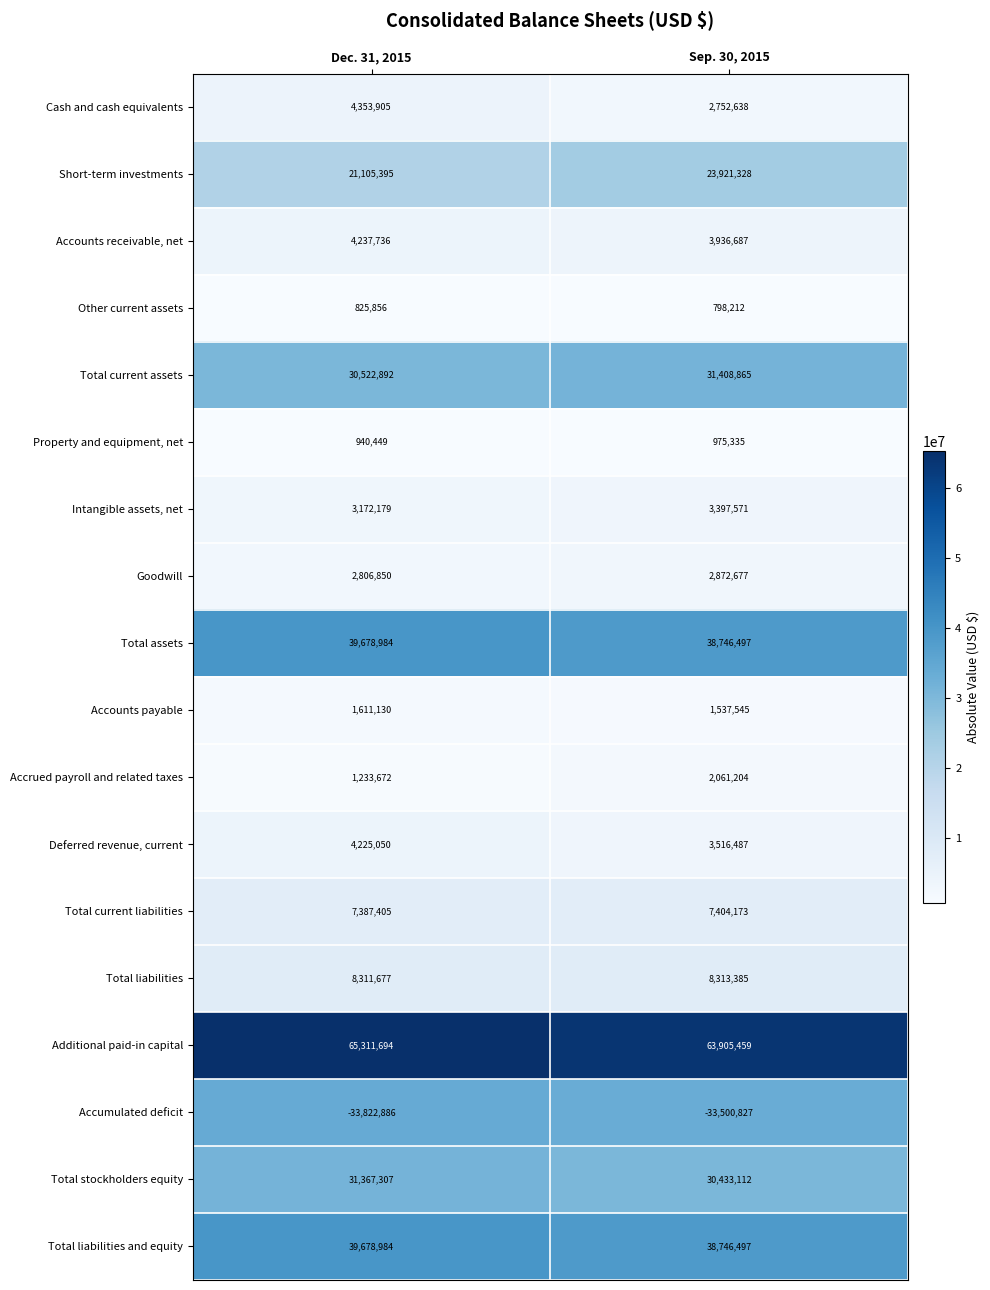

Where is Total assets nearest to the value 39212740?

Sep. 30, 2015